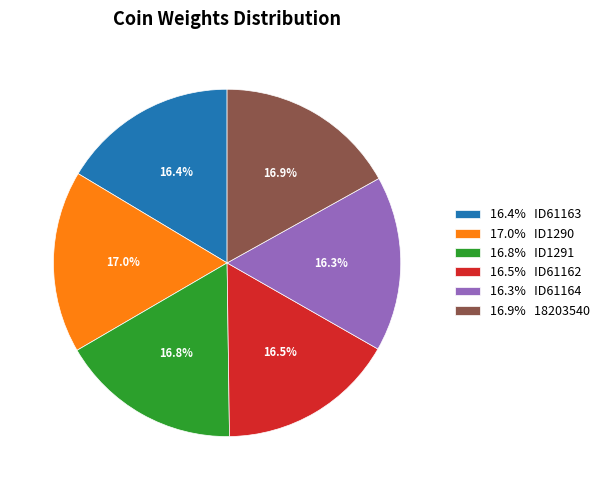

To the nearest percent, what is the difference between the largest and smallest slice percentages?

1%